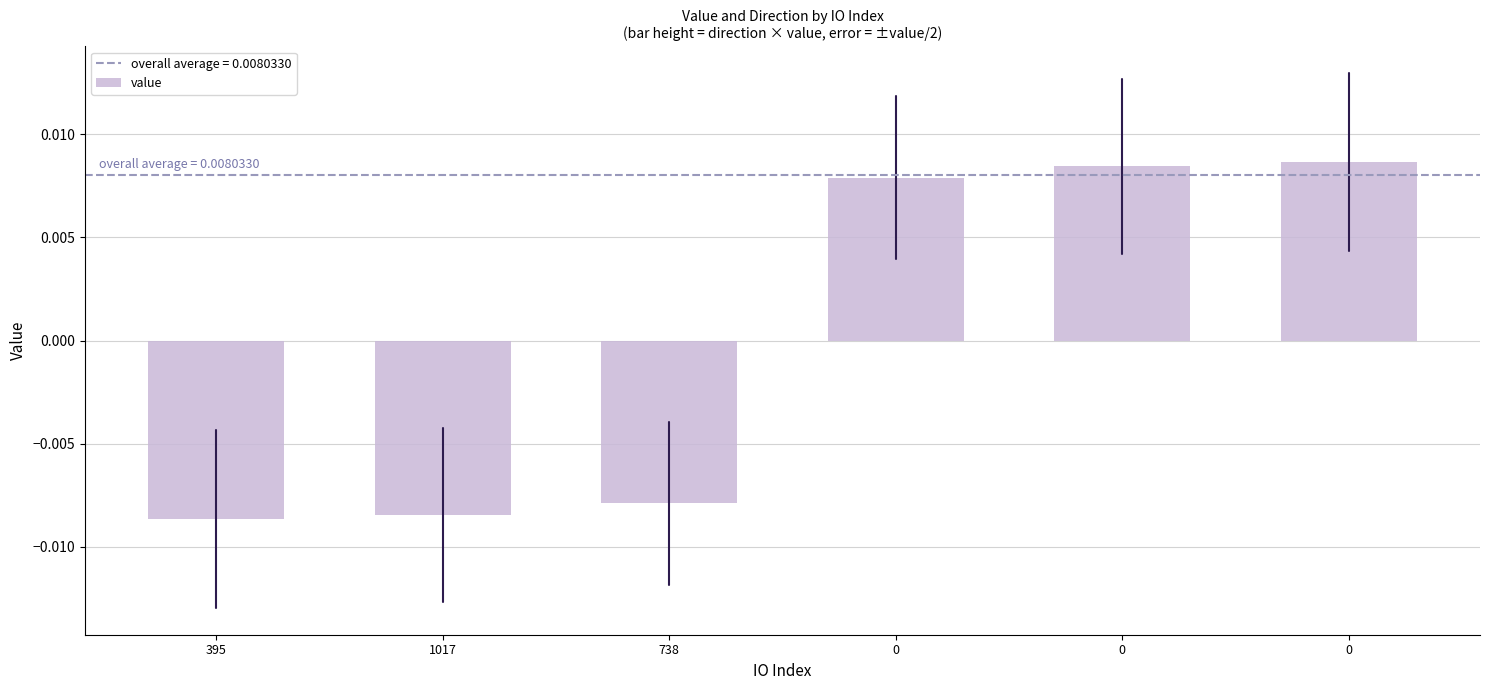

True or false: the data shows -0.0 at 738.

True